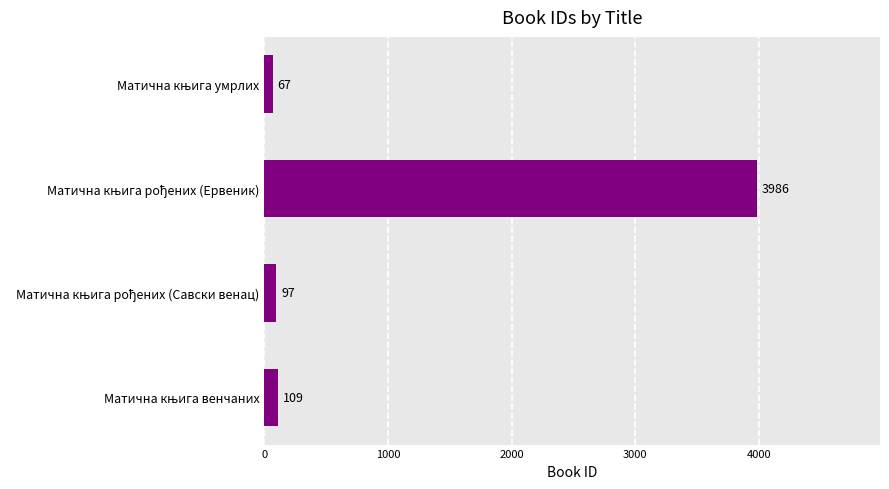

What is the maximum value shown in the chart?

3986